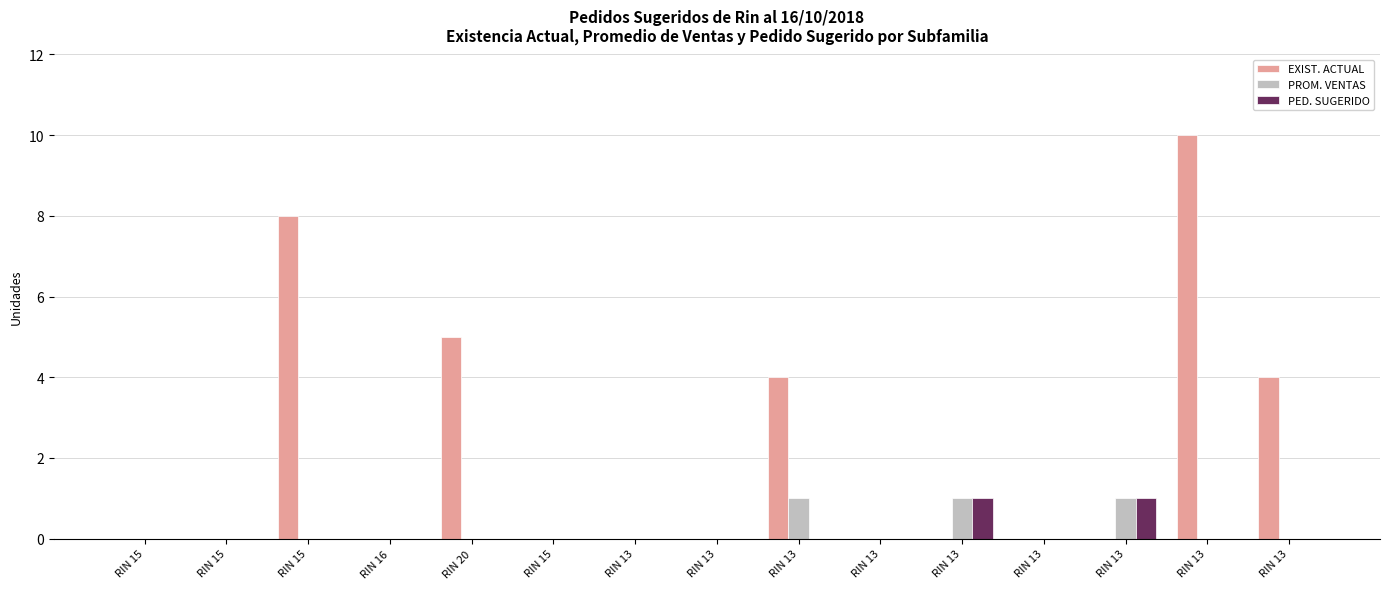

How many groups of bars are there?

15